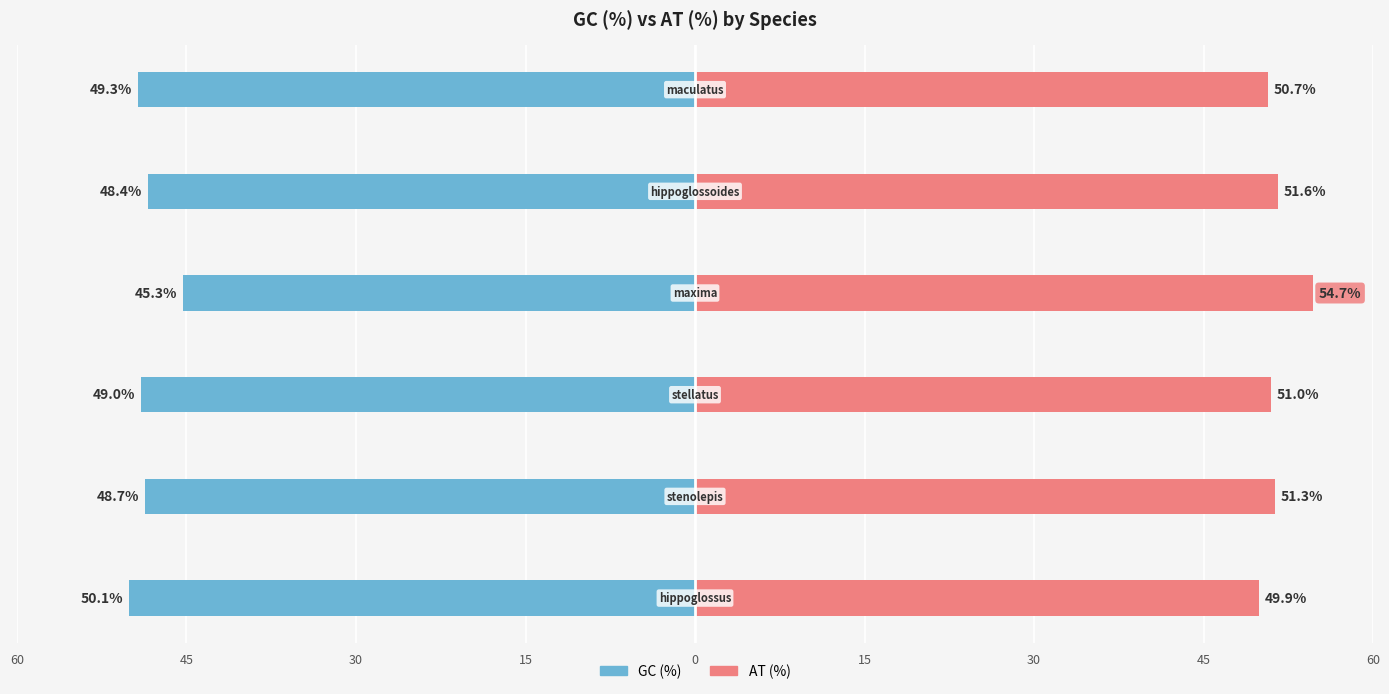

What is the value of the GC (%) bar at the 2nd from the left?

-48.7